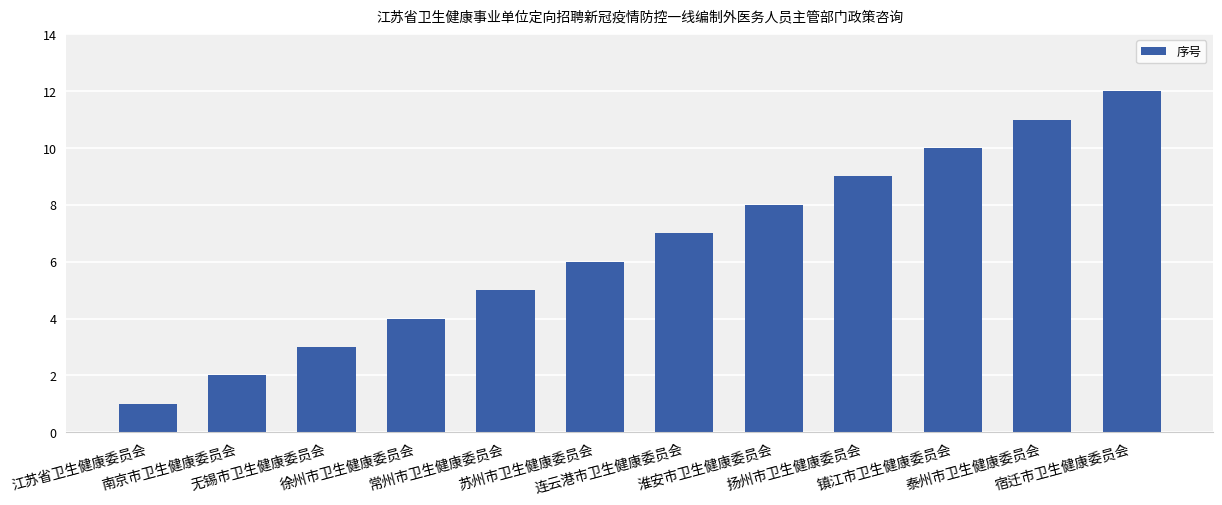

Where is the data nearest to the value 6?

苏州市卫生健康委员会